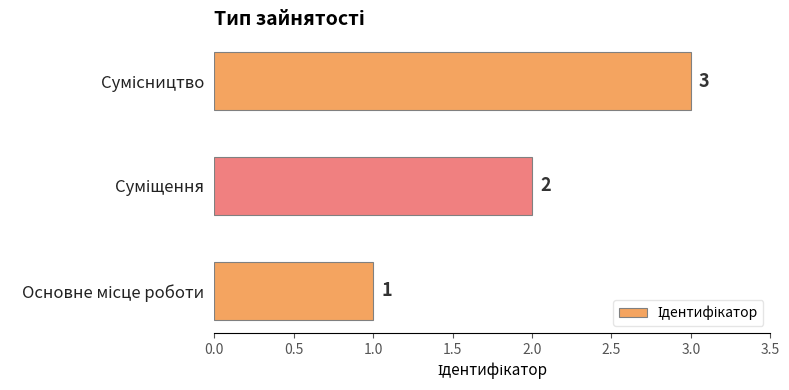

What is the smallest value displayed?

1